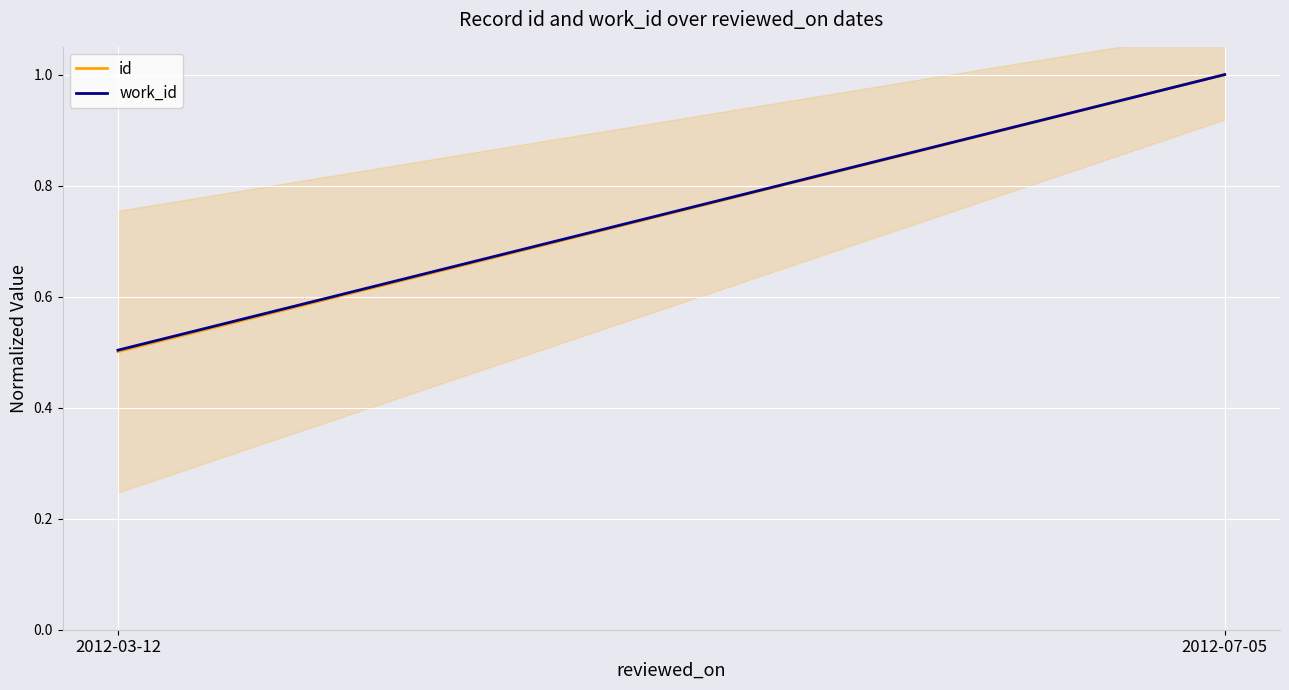

What is the label of the 1st point from the right?

2012-07-05